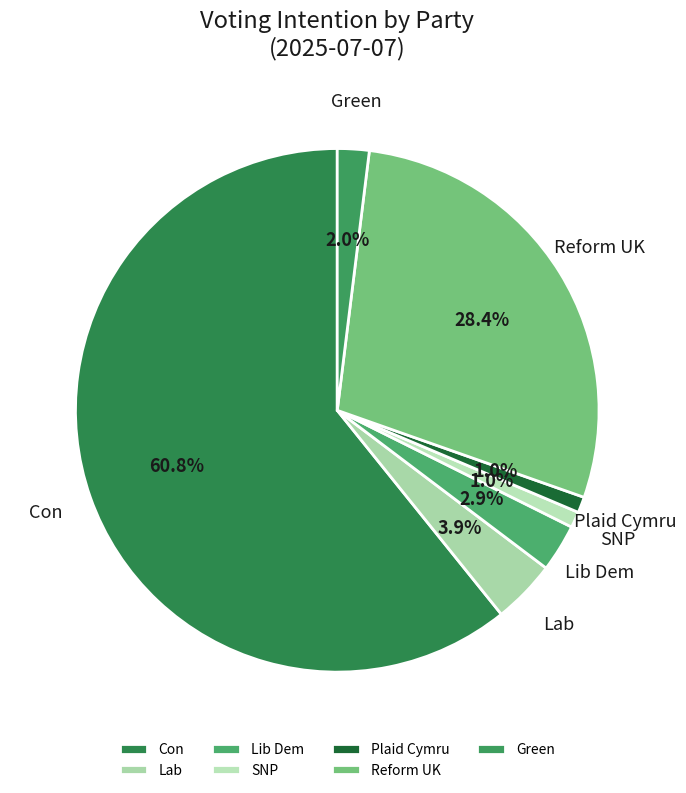

Count the number of slices in the pie.

7